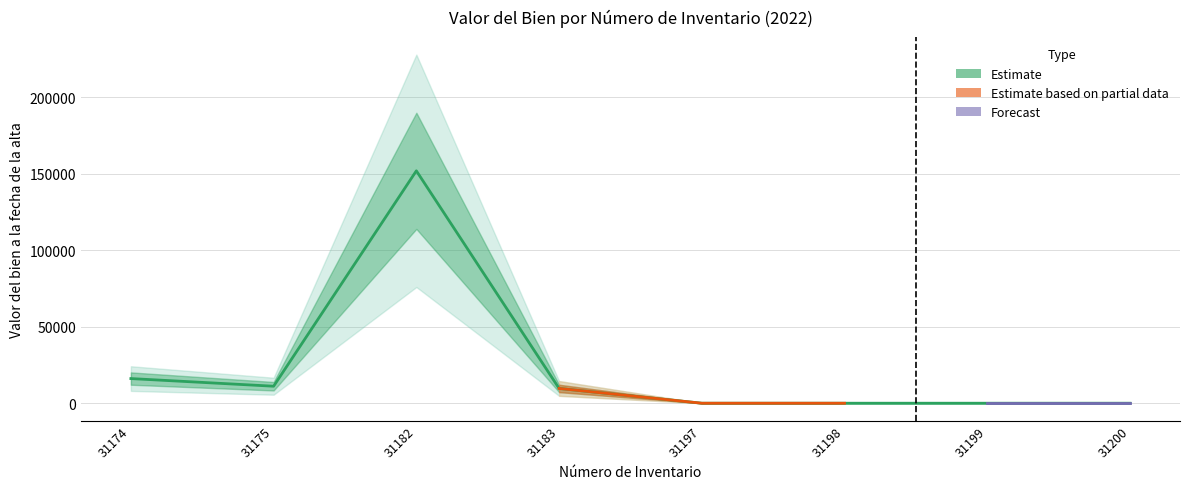

How many lines are shown in the chart?

1